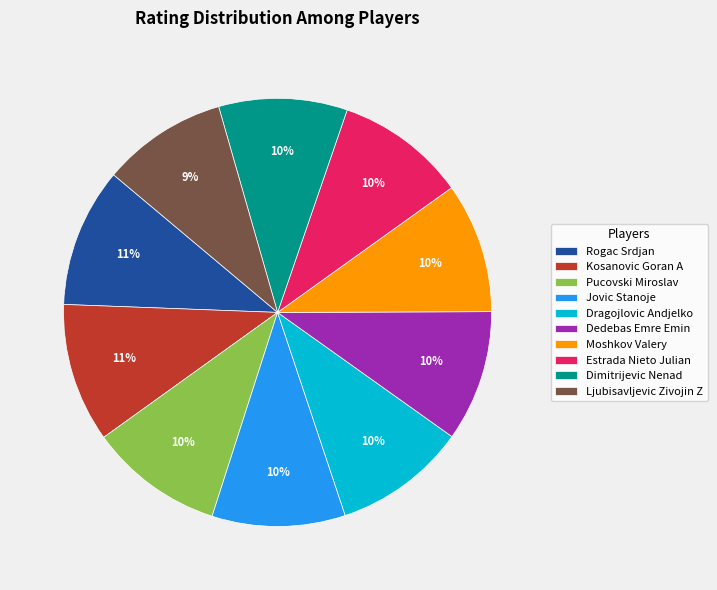

Is Dimitrijevic Nenad the majority of the pie?

No